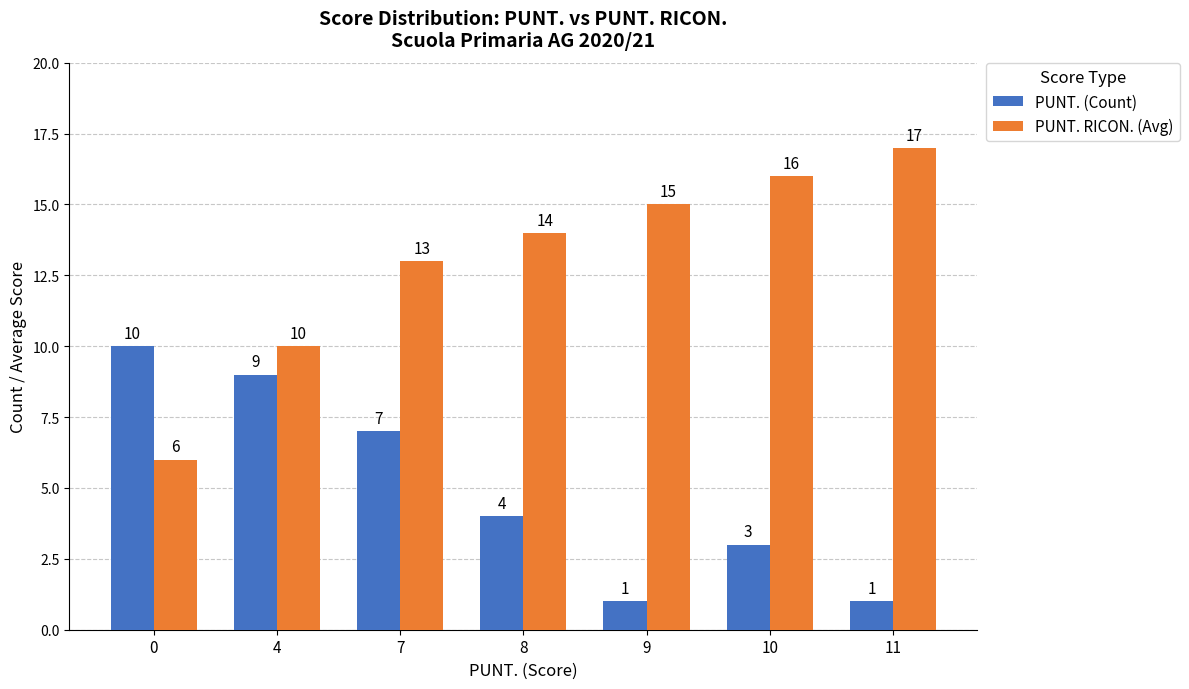

What is the greatest value displayed?

17